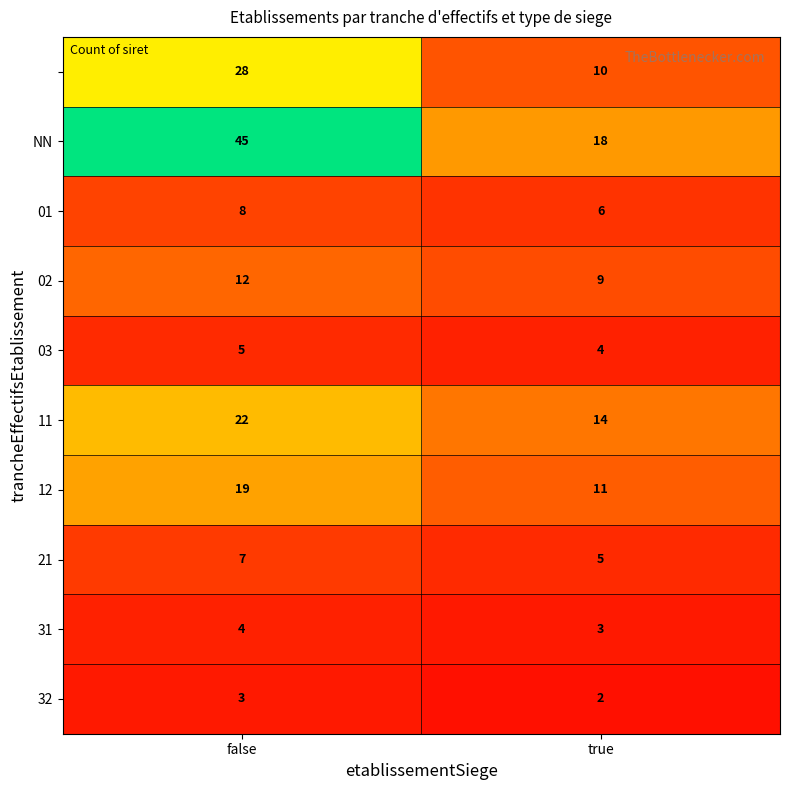

What is the spread (max minus min) of values at false?

42